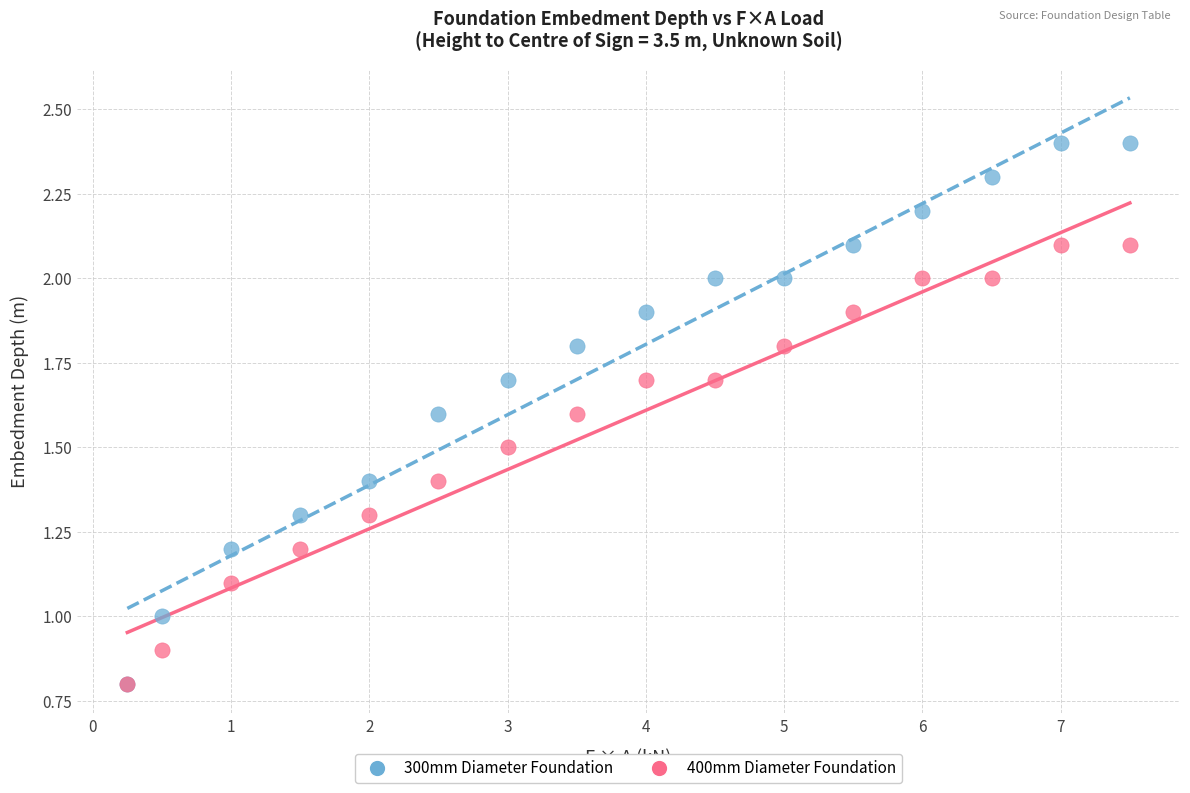

What are all the series names shown in the legend?

300mm Diameter Foundation, 400mm Diameter Foundation